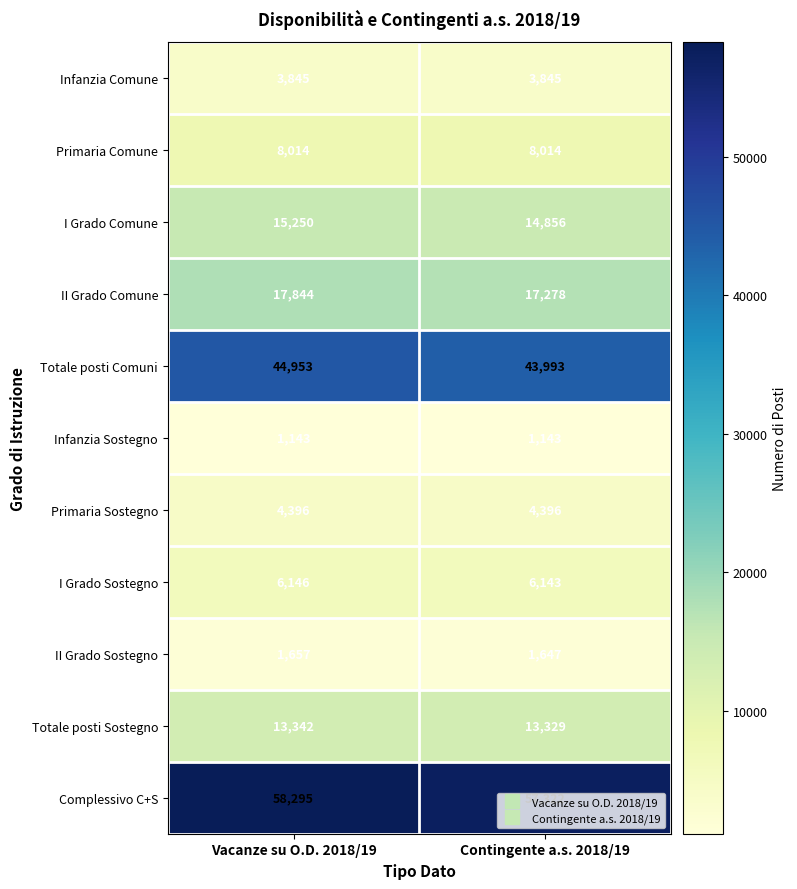

At which label is I Grado Sostegno closest to 6144?

Contingente a.s. 2018/19